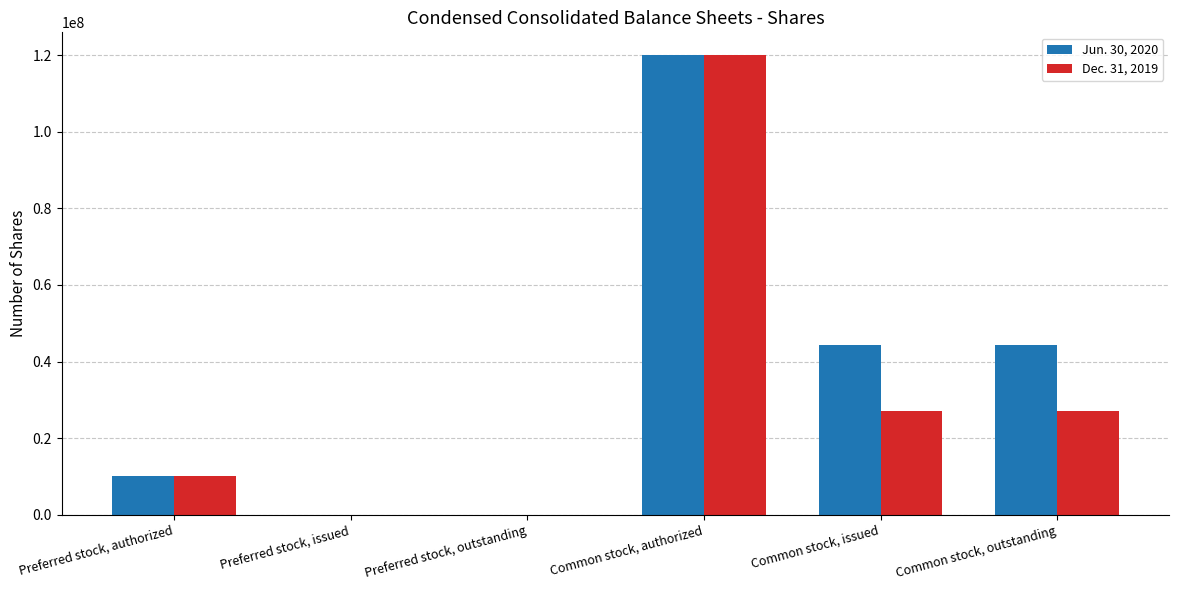

Reading left to right, extract all data points from this chart.

Jun. 30, 2020: Preferred stock, authorized=10000000	Preferred stock, issued=0	Preferred stock, outstanding=0	Common stock, authorized=120000000	Common stock, issued=44405044	Common stock, outstanding=44405044
Dec. 31, 2019: Preferred stock, authorized=10000000	Preferred stock, issued=0	Preferred stock, outstanding=0	Common stock, authorized=120000000	Common stock, issued=27028533	Common stock, outstanding=27028533